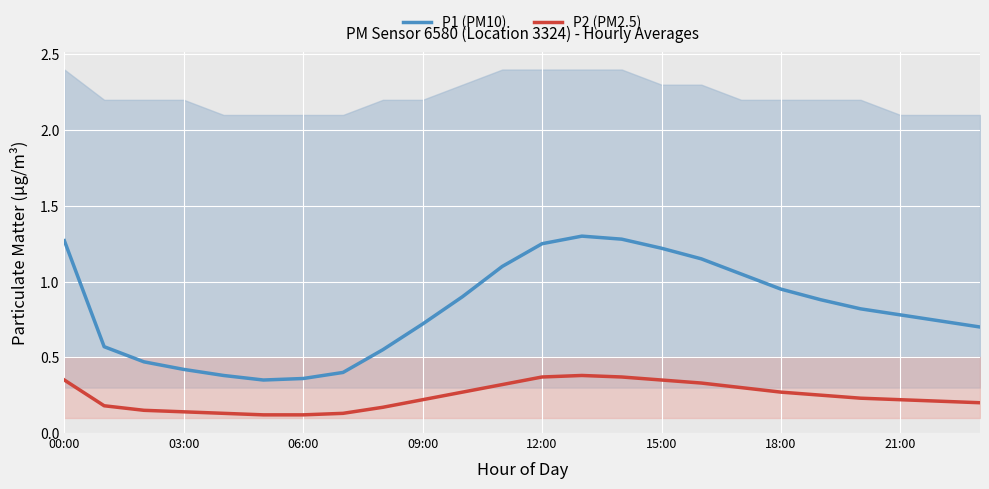

Which series has the widest spread of values?

P1 (PM10)